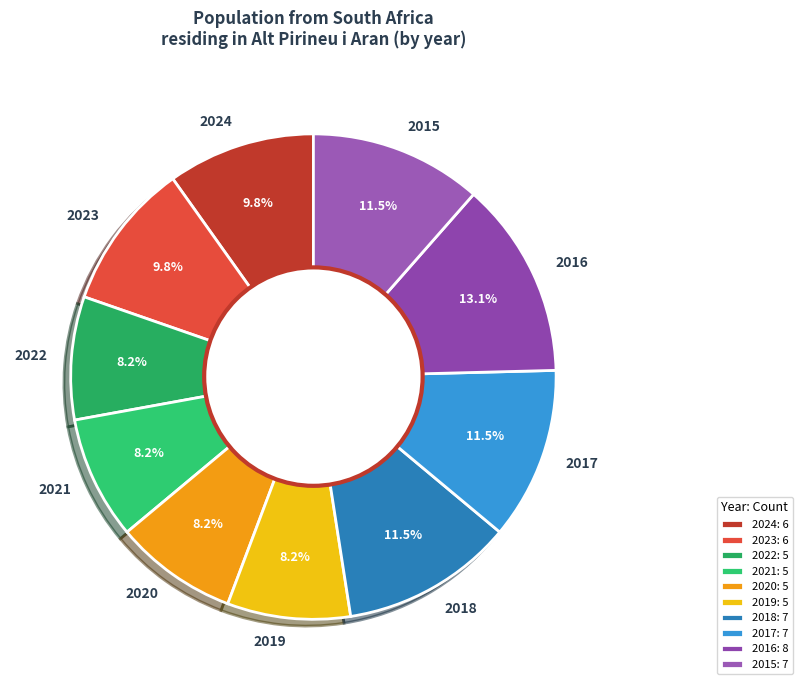

What percentage do 2024 and 2021 together represent?

18.0%